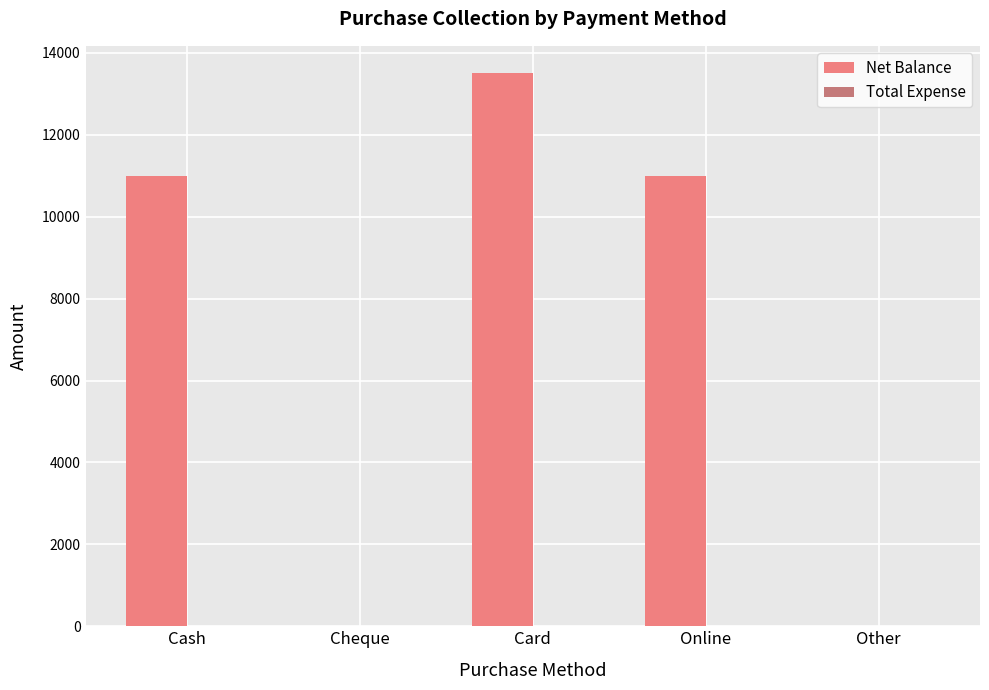

Which has a higher value, Cash or Card?

Card